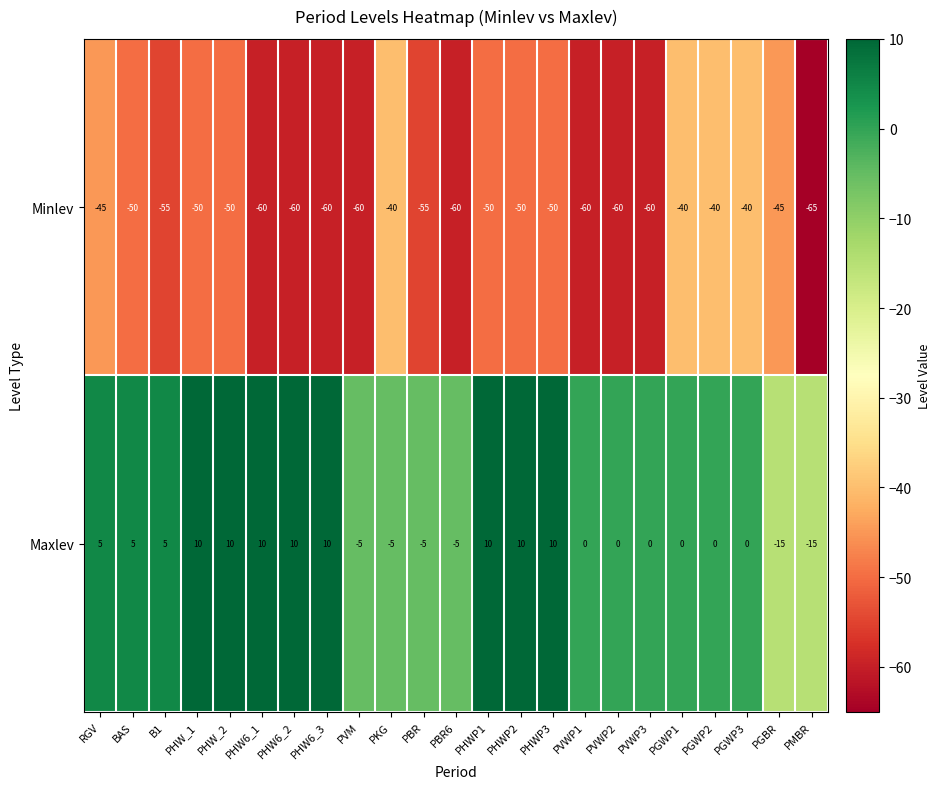

What is the spread (max minus min) of values at PHW6_3?

70